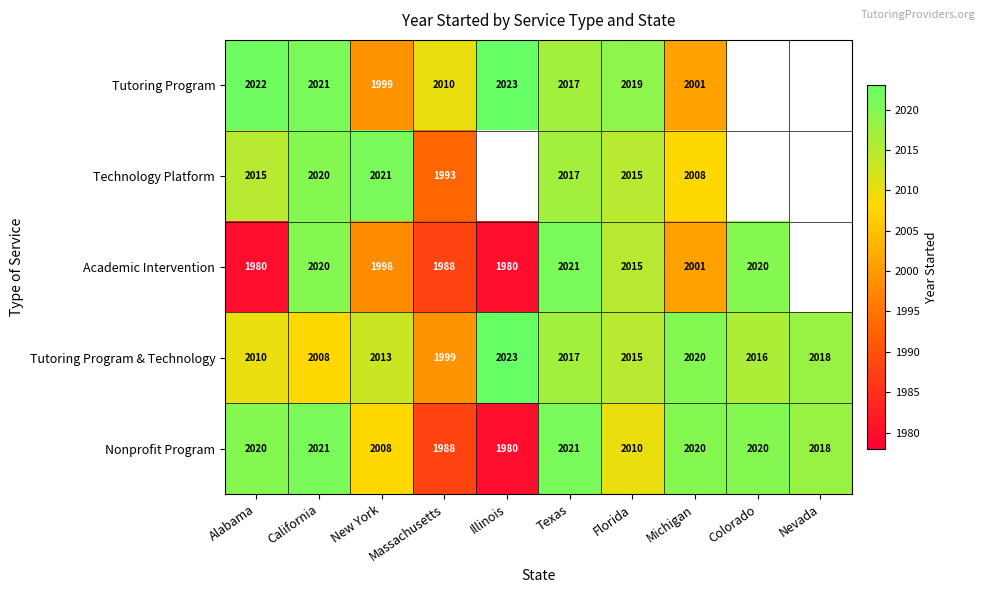

At which label does Tutoring Program & Technology first exceed 2016?

Illinois